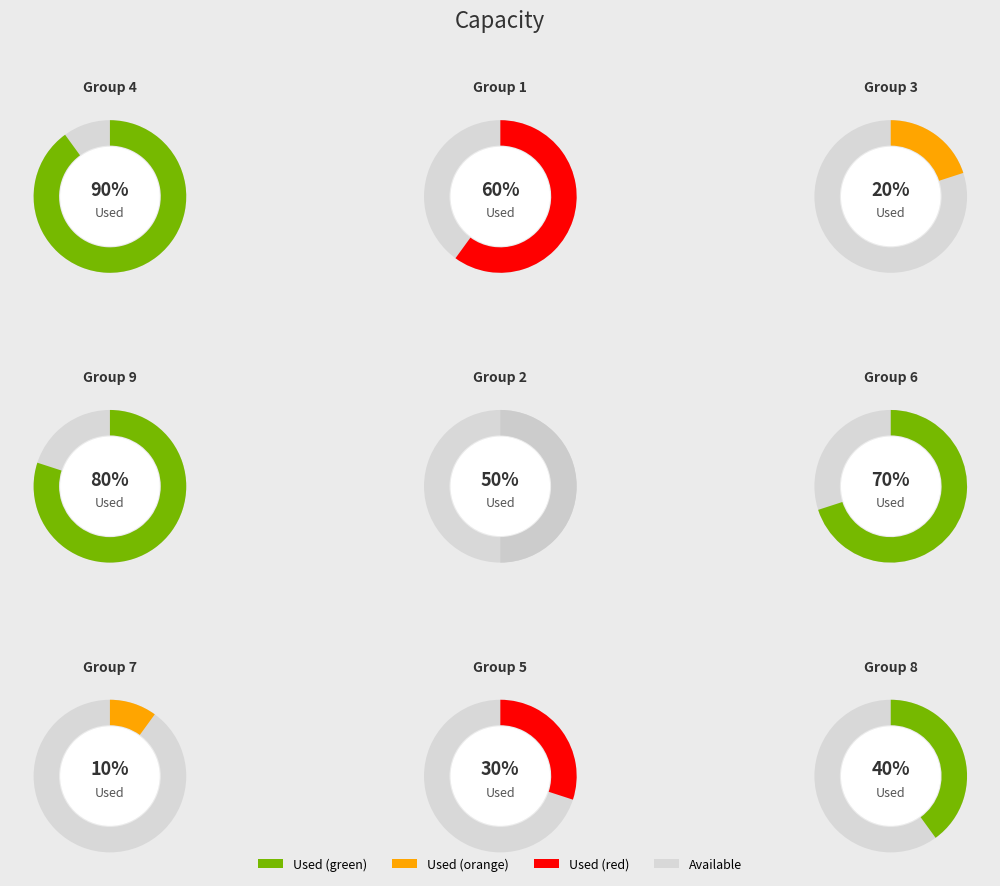

True or false: 1 accounts for 3% of the total.

False